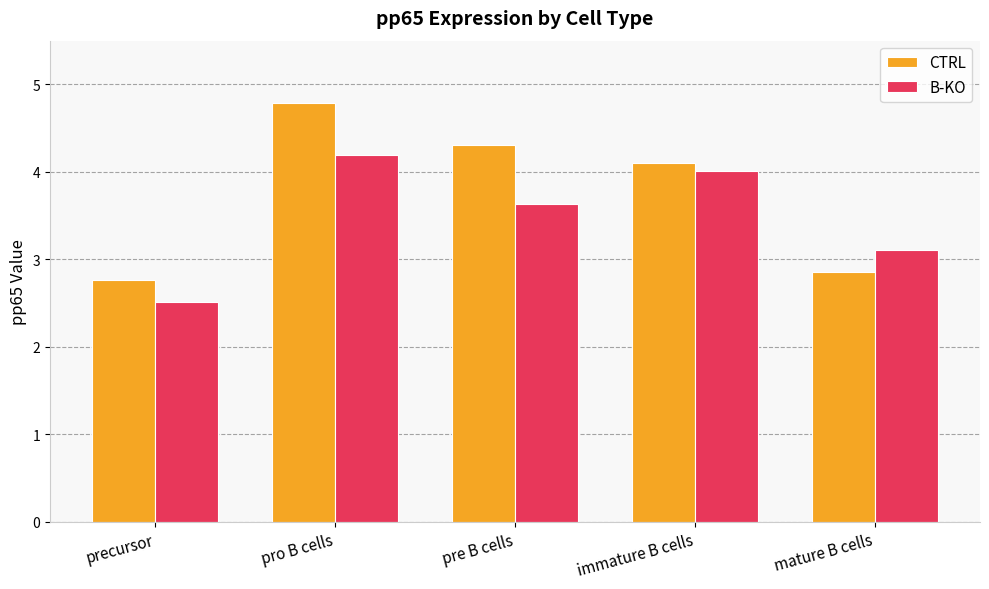

Rank the categories by CTRL value from lowest to highest.

precursor, mature B cells, immature B cells, pre B cells, pro B cells